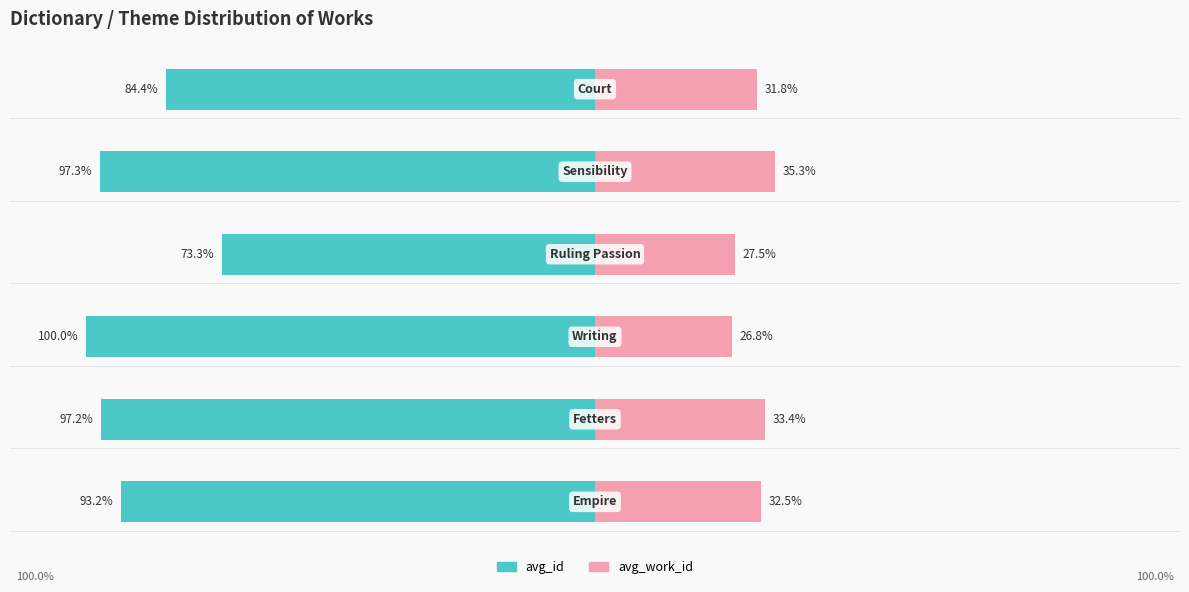

Reading right to left, list all the values displayed in this chart.

avg_id: -84.4	-97.3	-73.3	-100.0	-97.2	-93.2
avg_work_id: 31.8	35.3	27.5	26.8	33.4	32.5